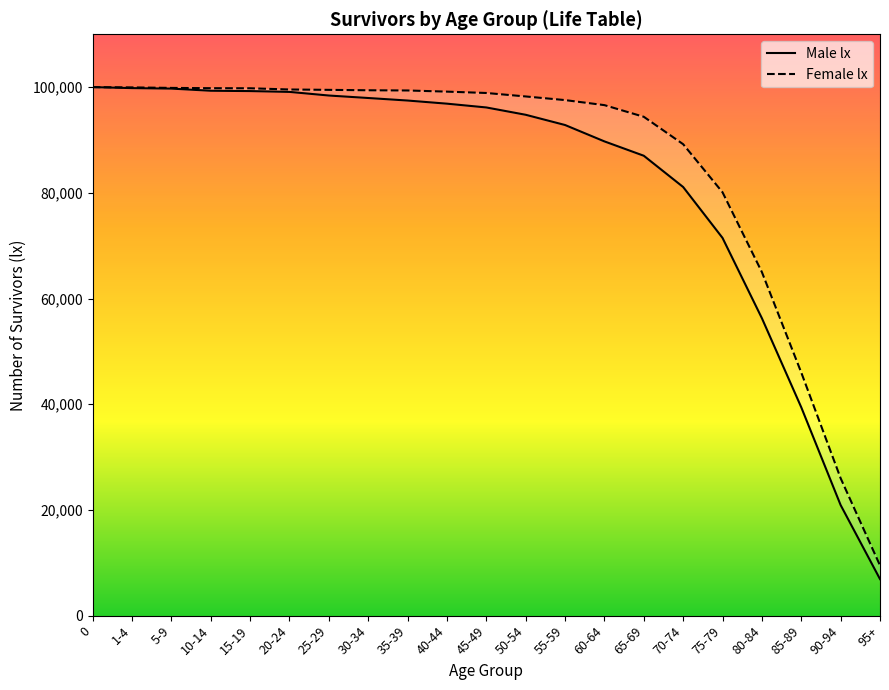

Rank the categories by value from highest to lowest.

0, 1-4, 5-9, 10-14, 15-19, 20-24, 25-29, 30-34, 35-39, 40-44, 45-49, 50-54, 55-59, 60-64, 65-69, 70-74, 75-79, 80-84, 85-89, 90-94, 95+